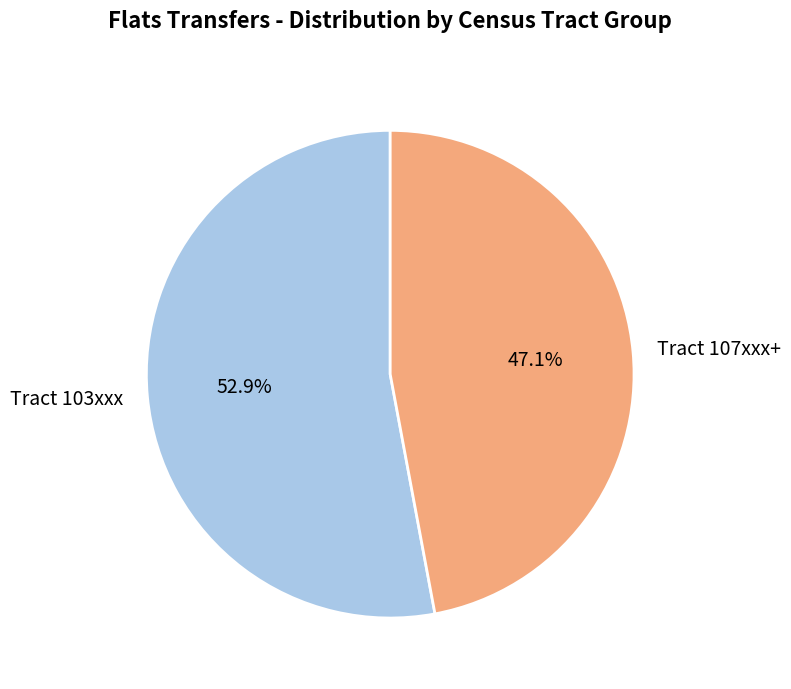

How many segments does this pie chart have?

2